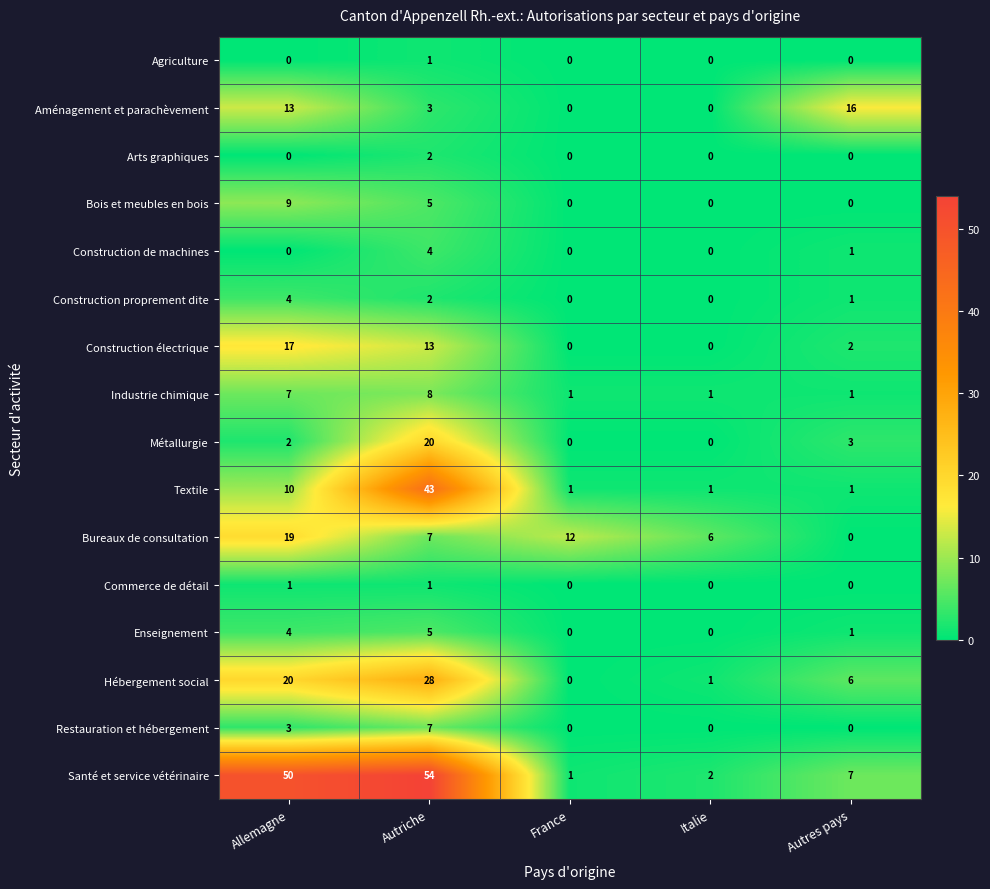

Which category has the highest value across all series?

Autriche